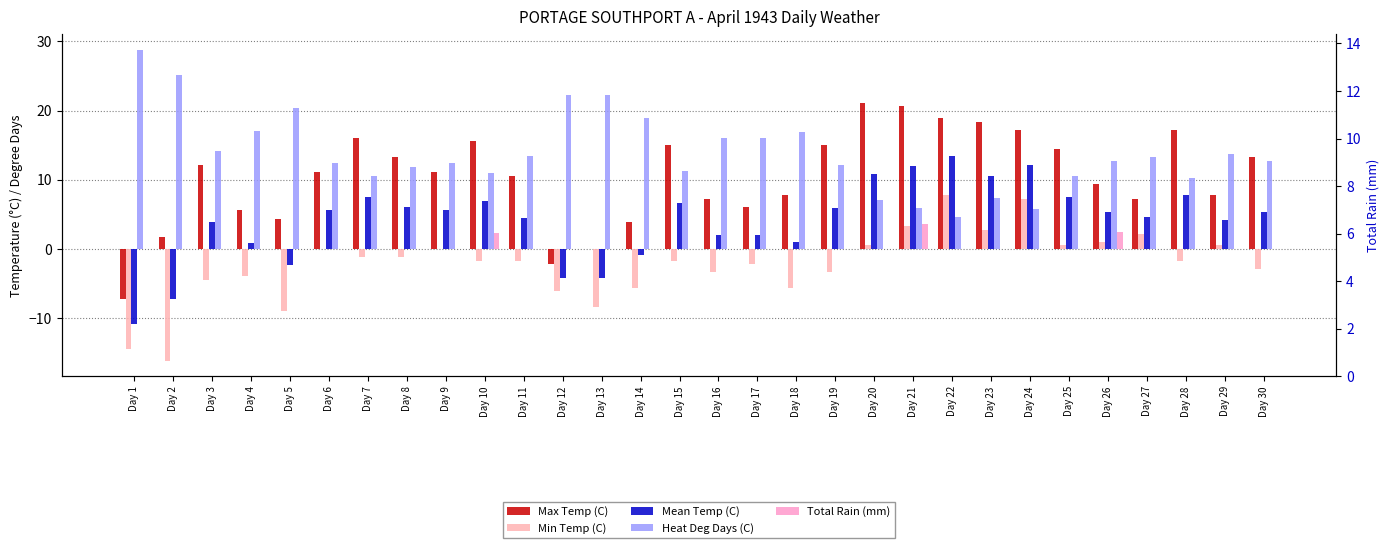

How many distinct data groups are displayed?

5